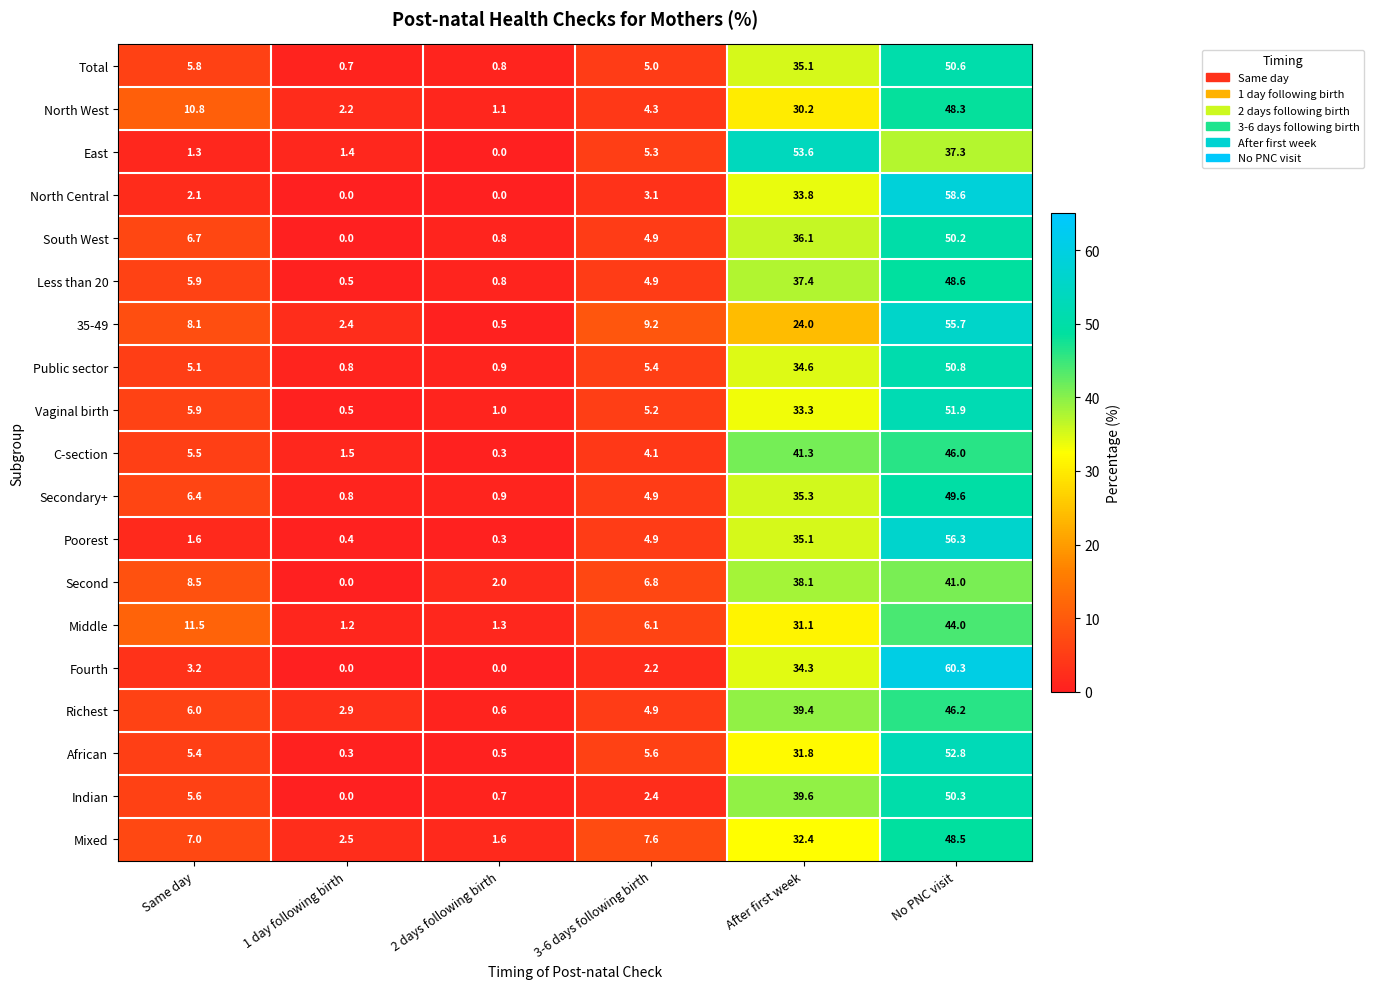

At which label is Secondary+ closest to 25?

After first week